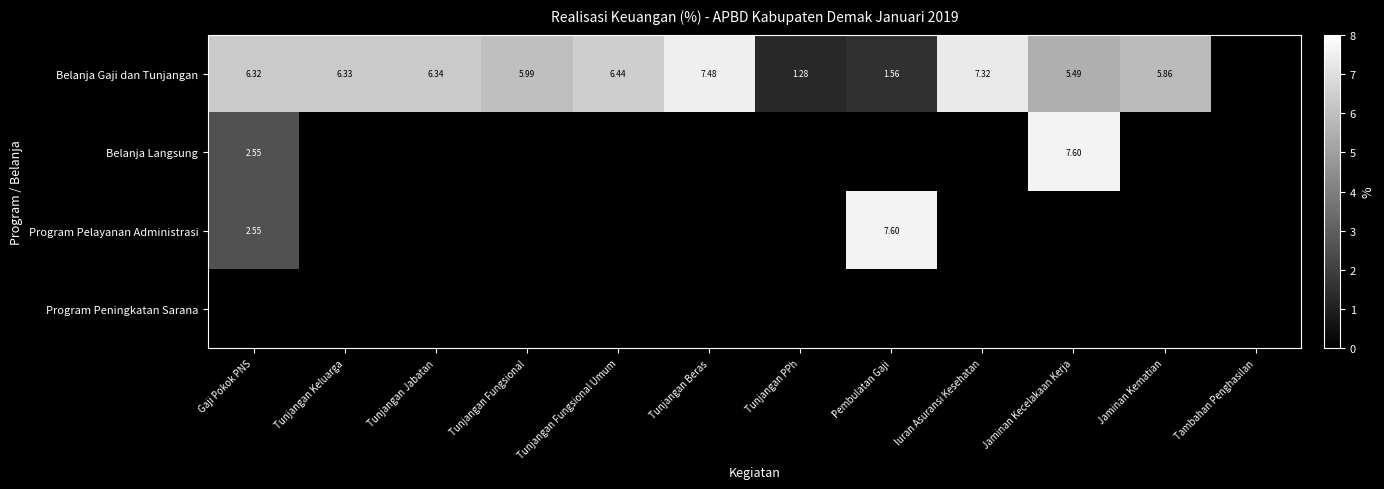

The Program Pelayanan Administrasi series shows -5.3 at Tunjangan Beras. True or false?

False